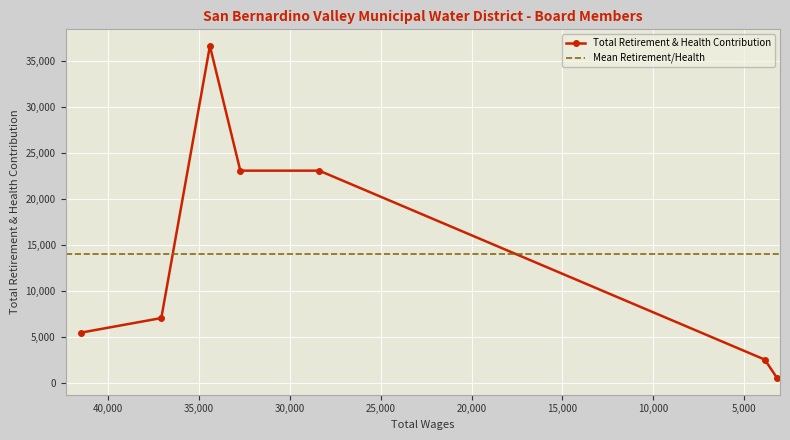

What is the difference between the maximum and minimum values?

36107